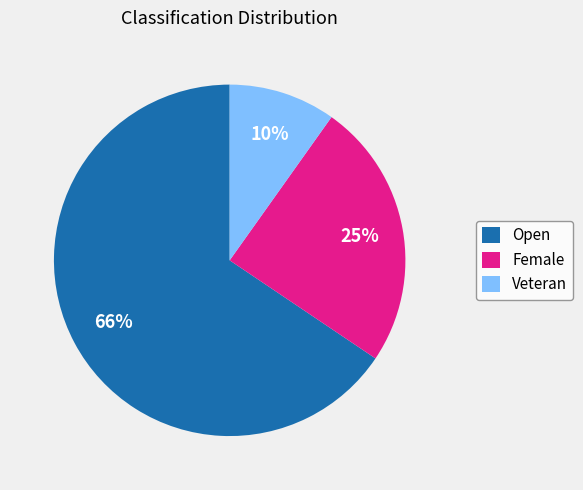

To the nearest percent, what is the combined percentage of Veteran and Open?

75%